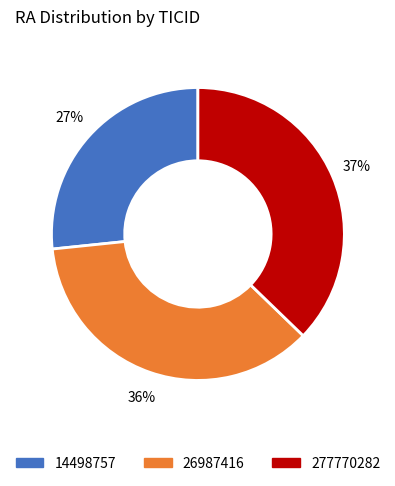

Between 14498757 and 277770282, which is larger?

277770282